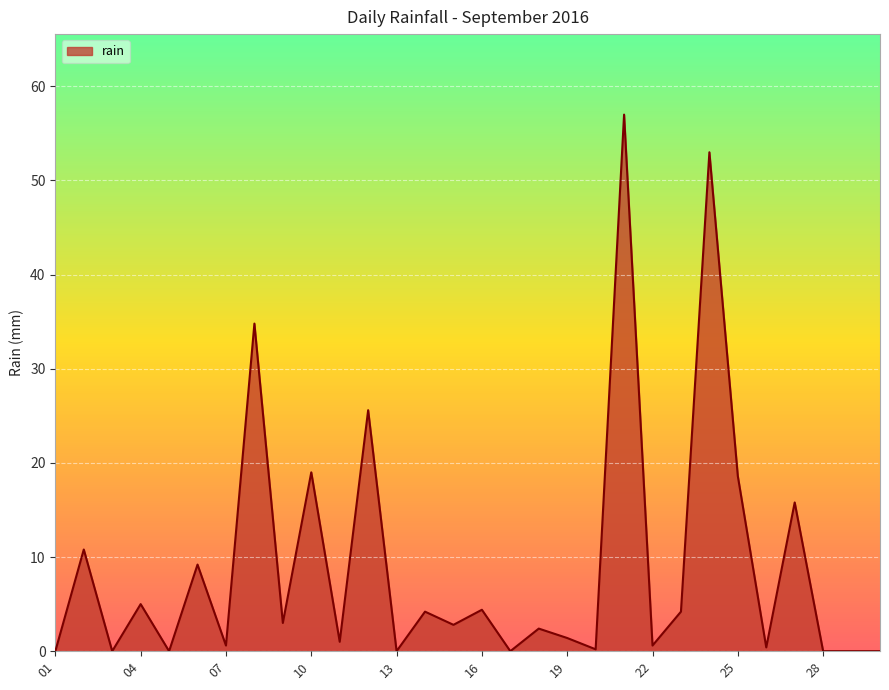

What is the maximum value shown in the chart?

57.0